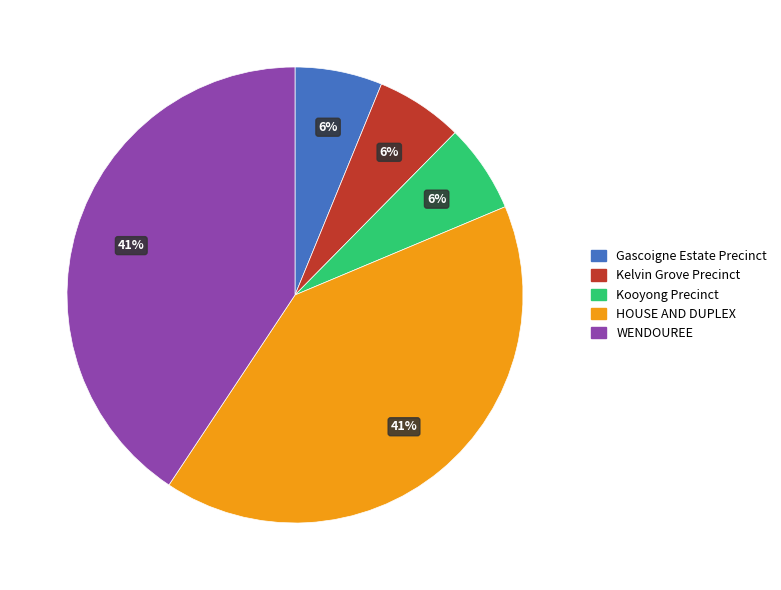

To the nearest percent, what is the combined percentage of HOUSE AND DUPLEX and Kelvin Grove Precinct?

47%